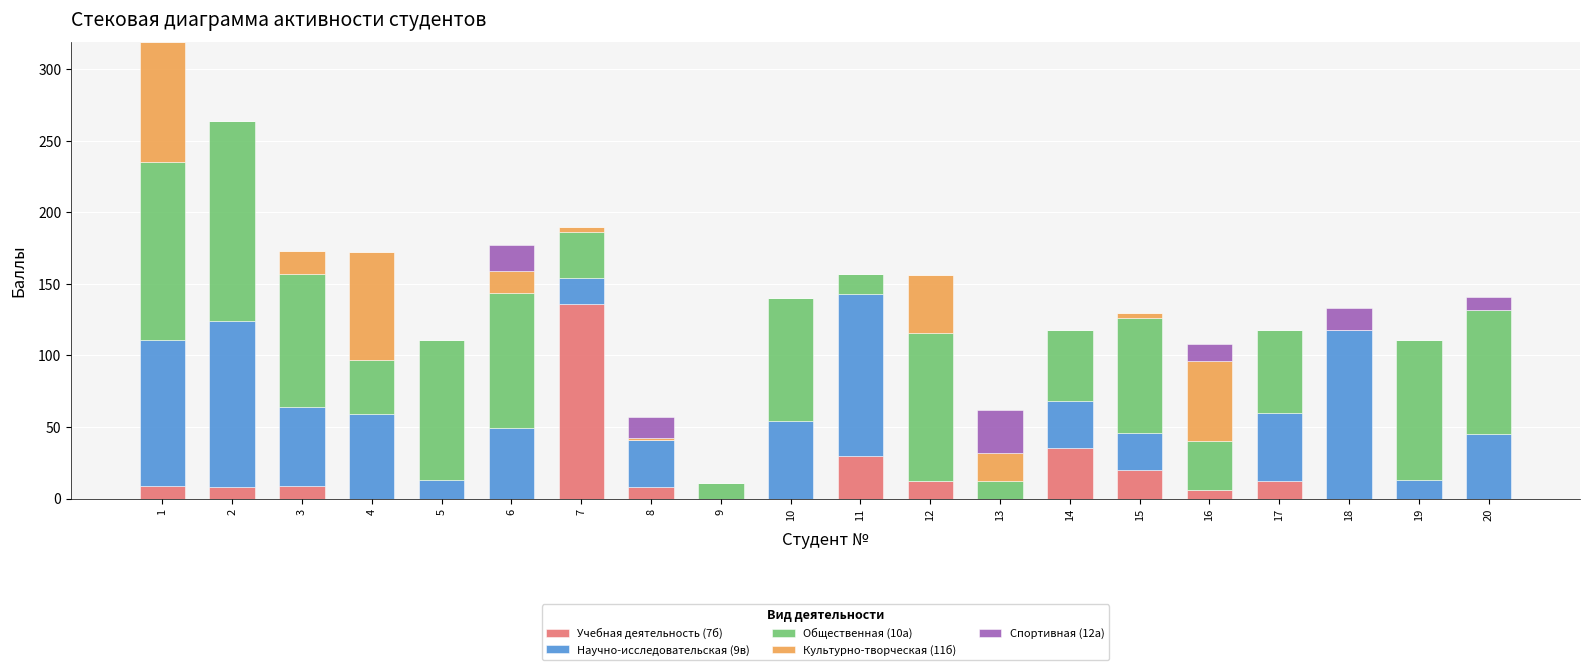

The Общественная (10а) series shows 20 at 6. True or false?

False